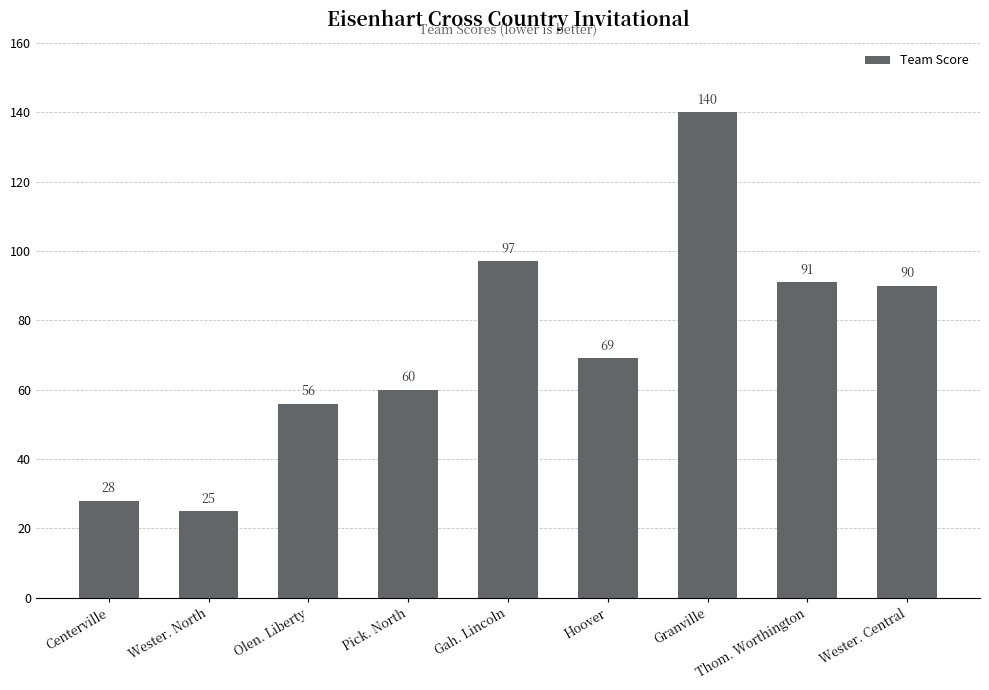

Which category has the highest value across all series?

Granville